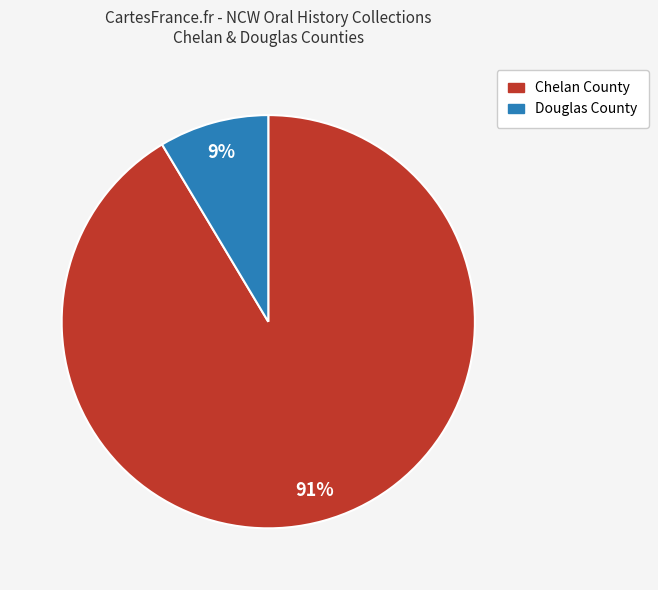

To the nearest percent, what is the average slice percentage?

50%